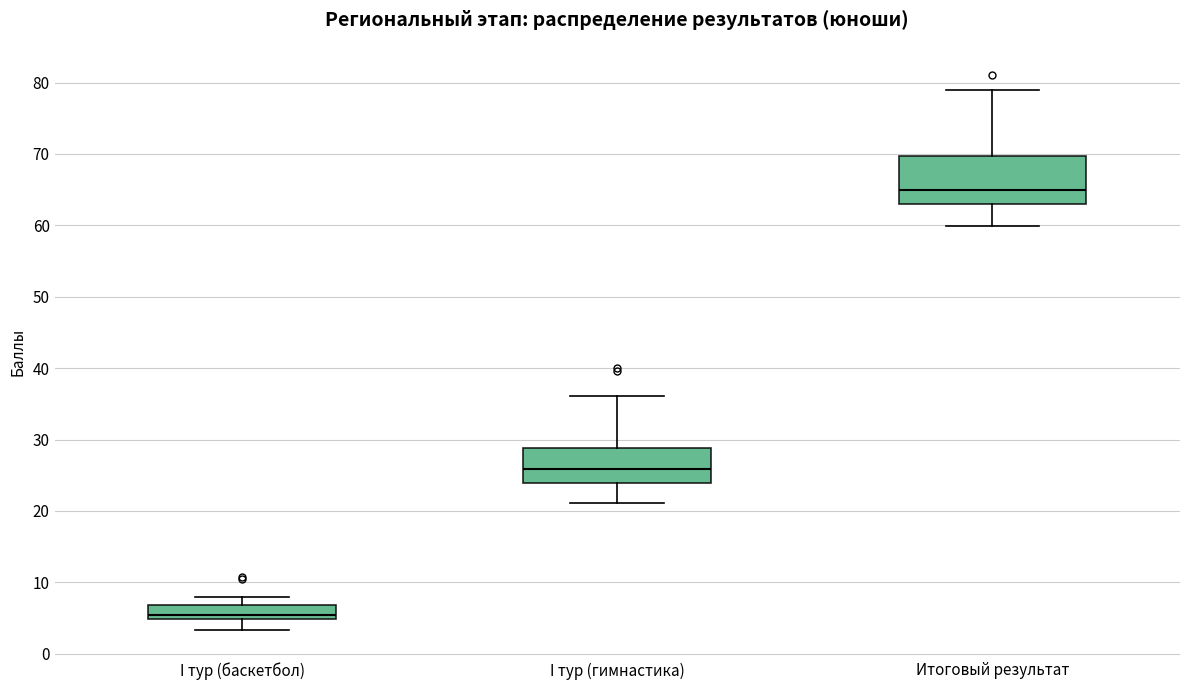

Reading left to right, transcribe this box plot: for each box, give where its median line is, the range the box spans, and where its two whiskers end, as read against the y-axis. The values are not printed on the chart, so give them approximately, as read against the axis.

I тур (баскетбол): median 5 (just above the box's lower edge), box 5 to 7, whiskers 3 to 8
I тур (гимнастика): median 26, box 24 to 29, whiskers 21 to 36
Итоговый результат: median 65, box 63 to 70, whiskers 60 to 79